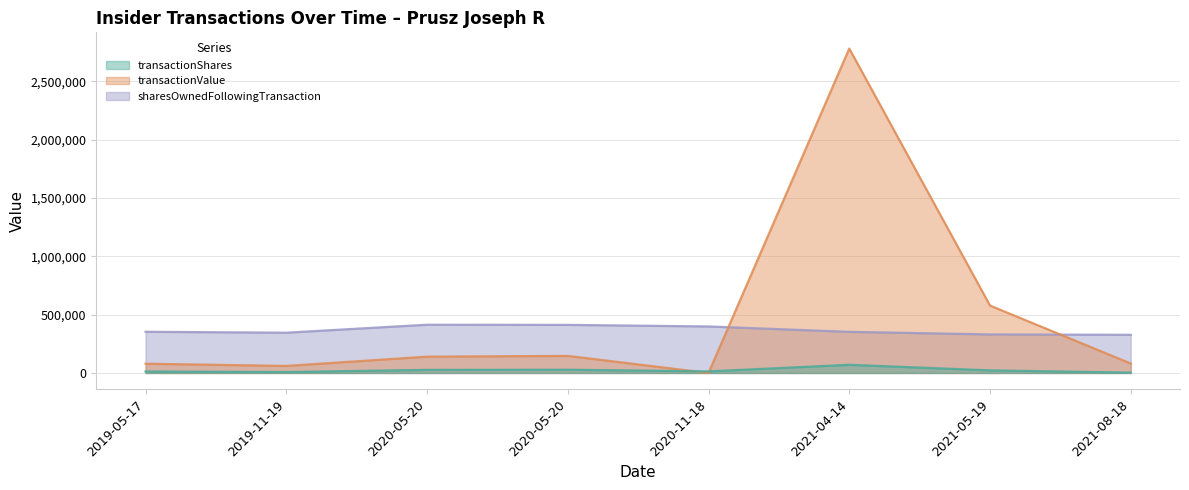

Where is transactionValue nearest to the value 1391115?

2021-05-19